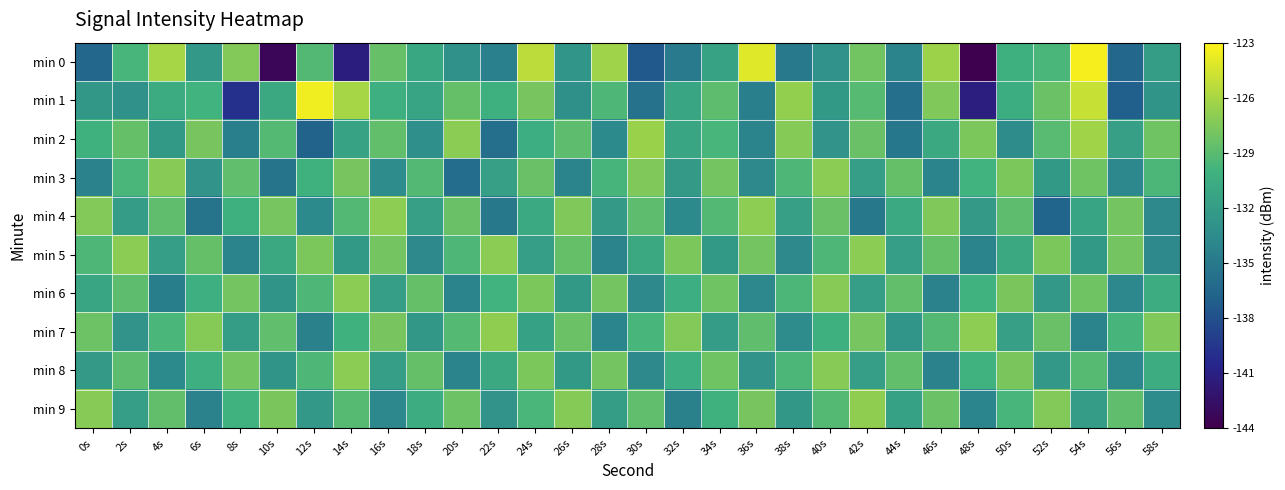

How many categories are shown in the chart?

30